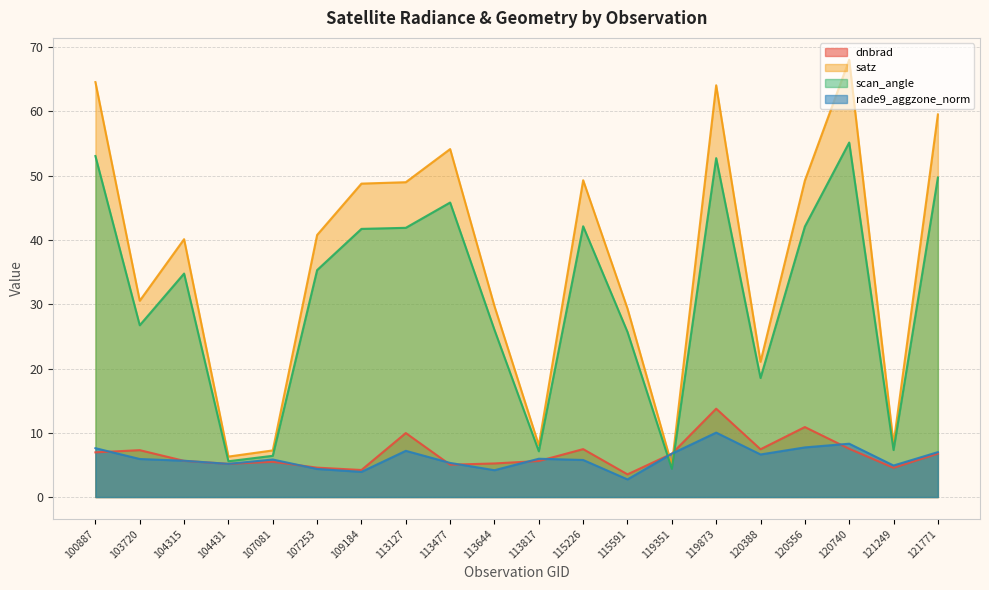

Is the value of satz at 120556 greater than the value of rade9_aggzone_norm at 109184?

Yes